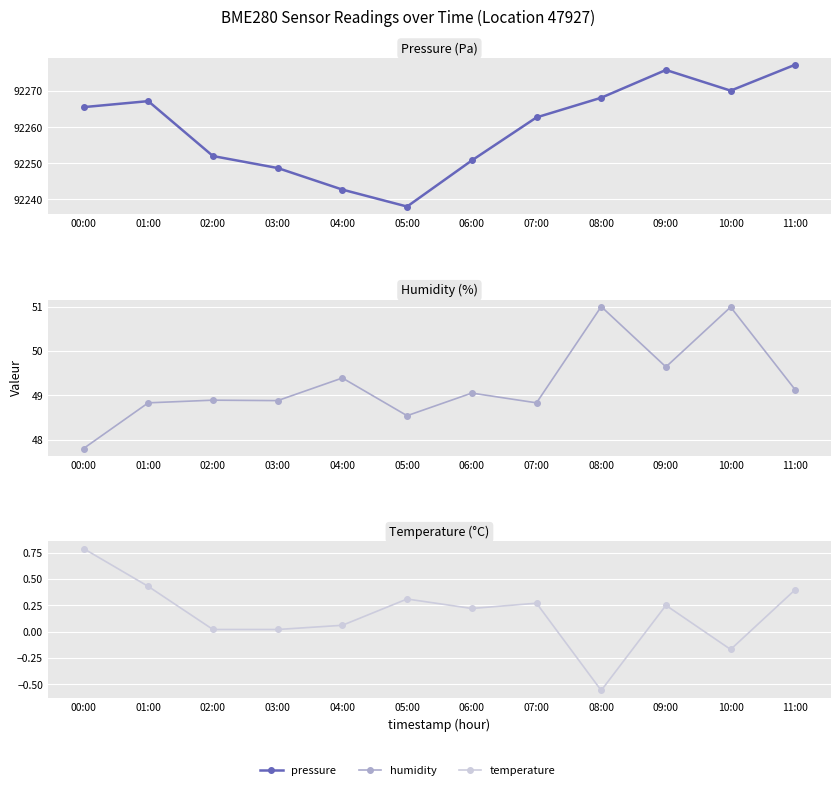

At 04:00, list the series in order from smallest to largest.

temperature, humidity, pressure